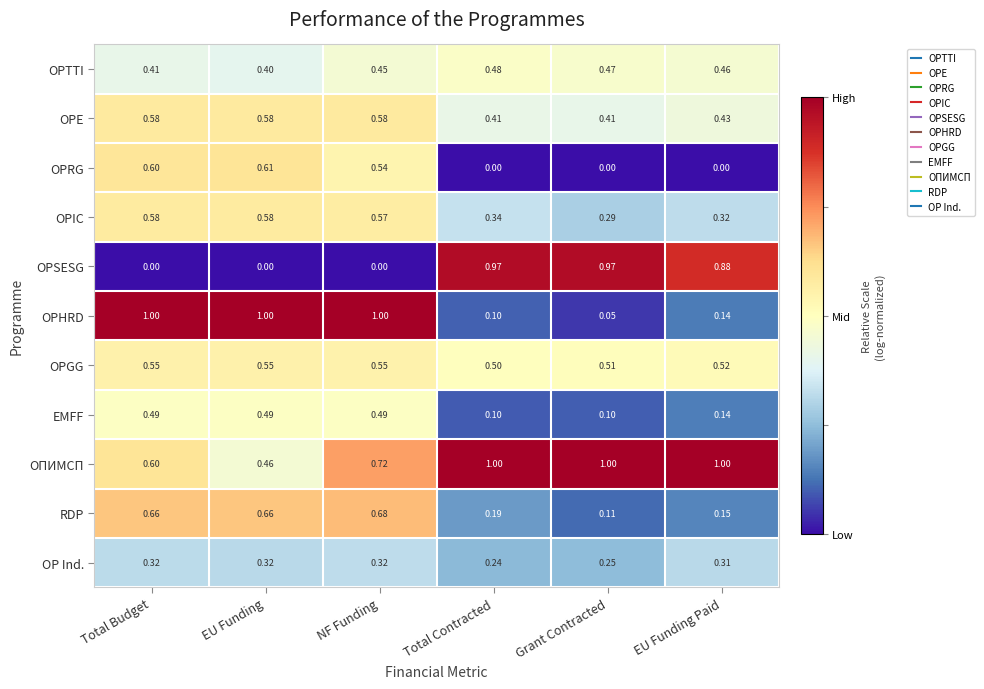

At which category is the sum across all series the highest?

NF Funding